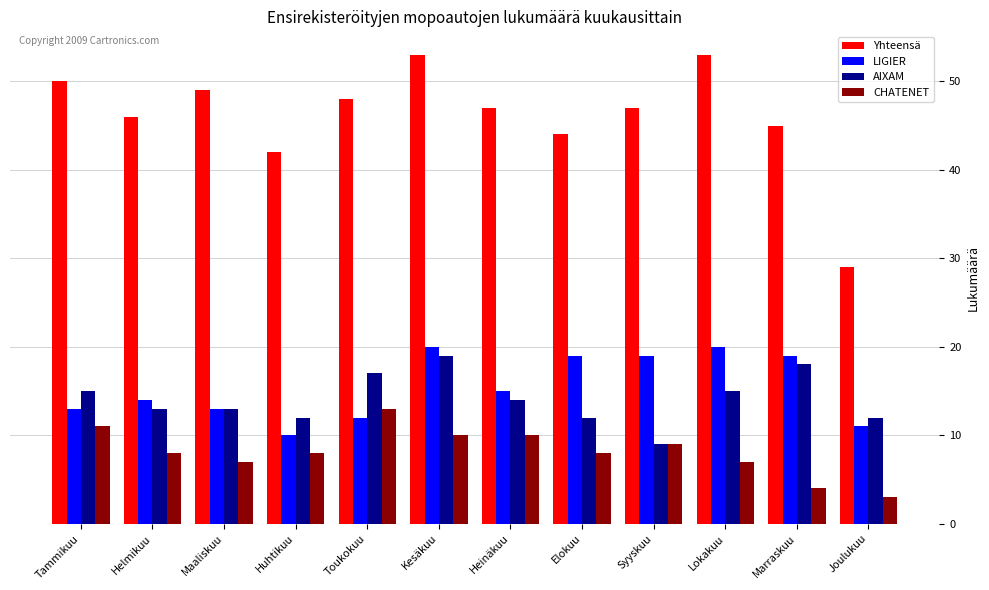

The value of AIXAM at Elokuu is 12. True or false?

True